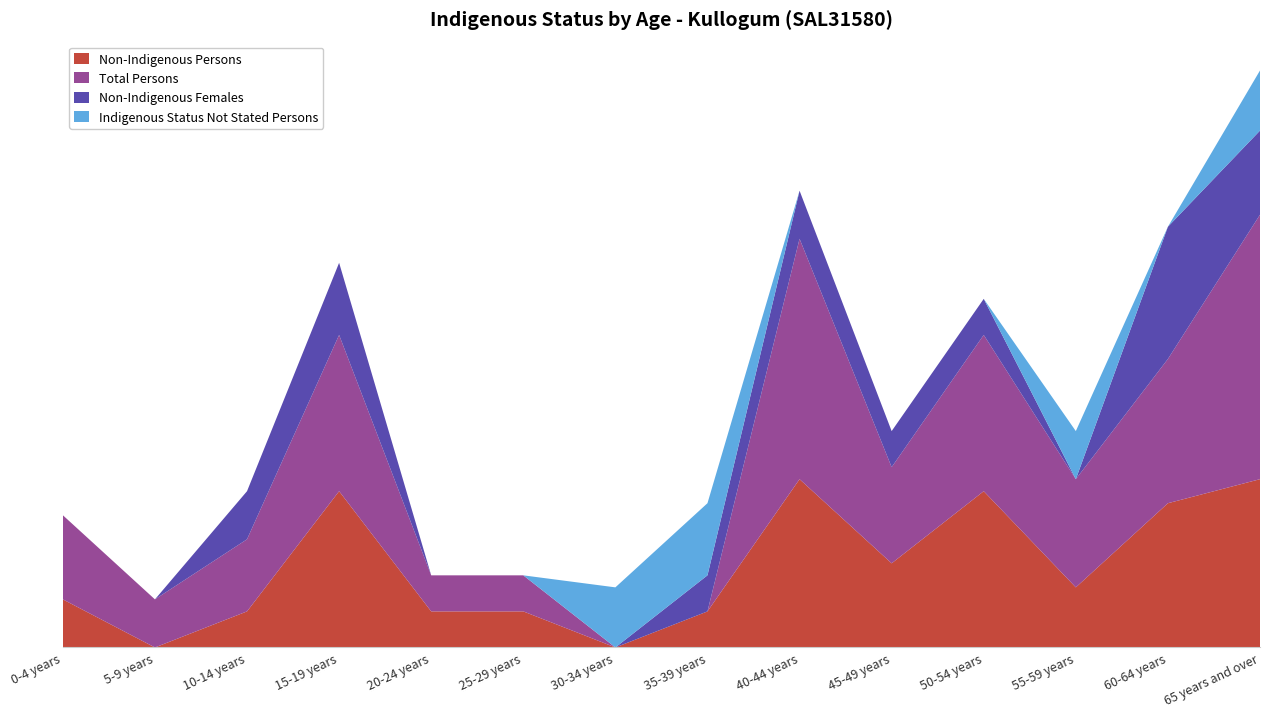

Reading right to left, what are all the values shown in this chart?

Non-Indigenous Persons: 14	12	5	13	7	14	3	0	3	3	13	3	0	4
Total Persons: 22	12	9	13	8	20	0	0	3	3	13	6	4	7
Non-Indigenous Females: 7	11	0	3	3	4	3	0	0	0	6	4	0	0
Indigenous Status Not Stated Persons: 5	0	4	0	0	0	6	5	0	0	0	0	0	0